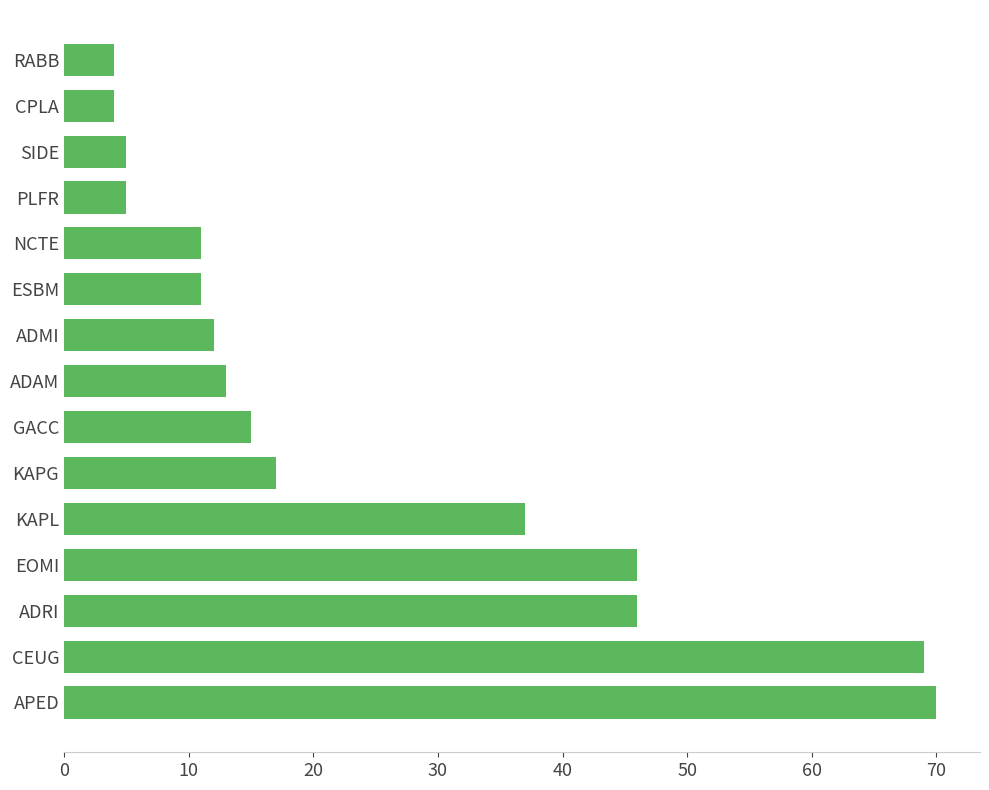

What is the greatest value displayed?

70